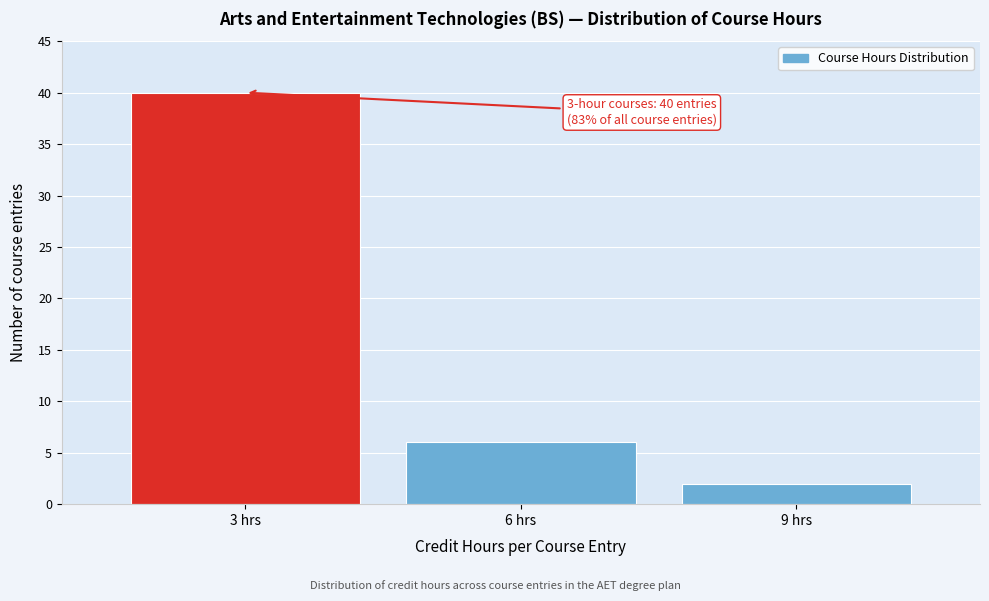

Reading left to right, extract all data points from this chart.

3 hrs=40	6 hrs=6	9 hrs=2